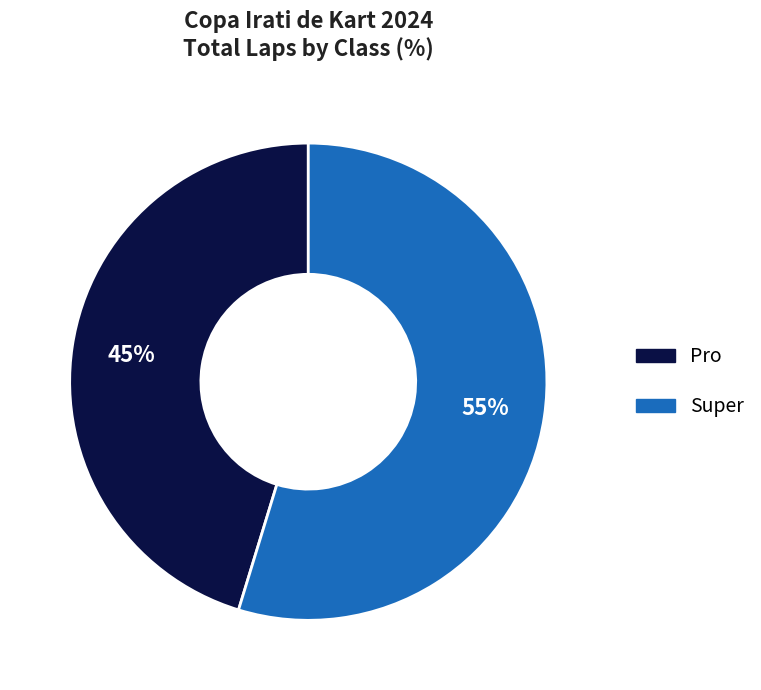

Count the number of slices in the pie.

2